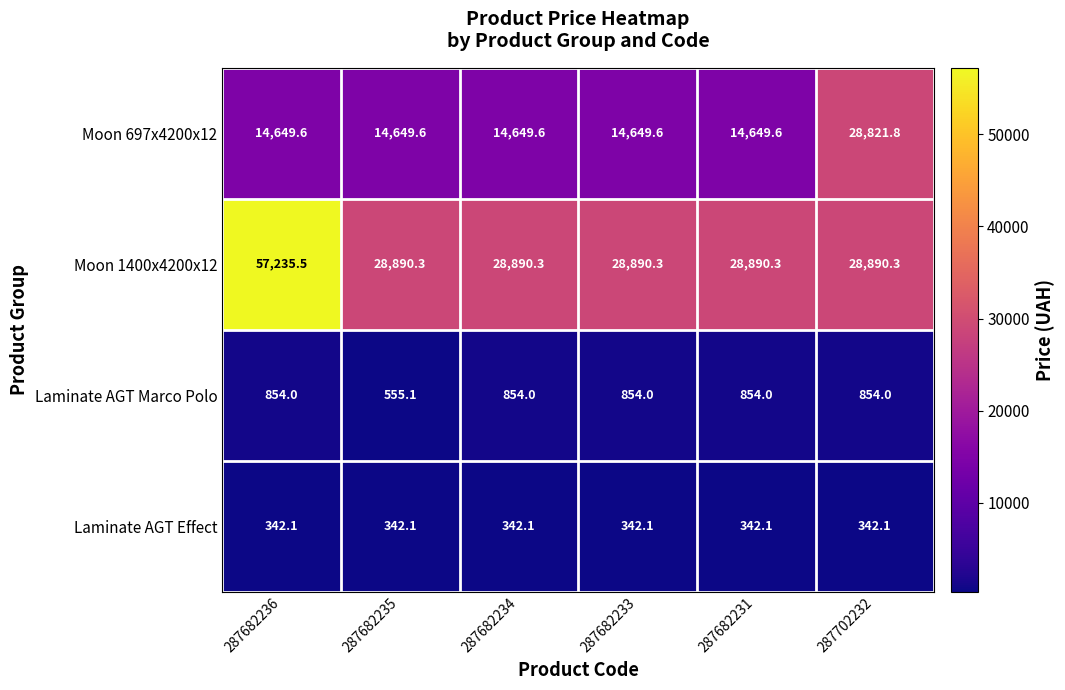

Reading left to right, list all the values displayed in this chart.

Moon 697x4200x12: 14649.6	14649.6	14649.6	14649.6	14649.6	28821.8
Moon 1400x4200x12: 57235.5	28890.3	28890.3	28890.3	28890.3	28890.3
Laminate AGT Marco Polo: 854.0	555.1	854.0	854.0	854.0	854.0
Laminate AGT Effect: 342.1	342.1	342.1	342.1	342.1	342.1